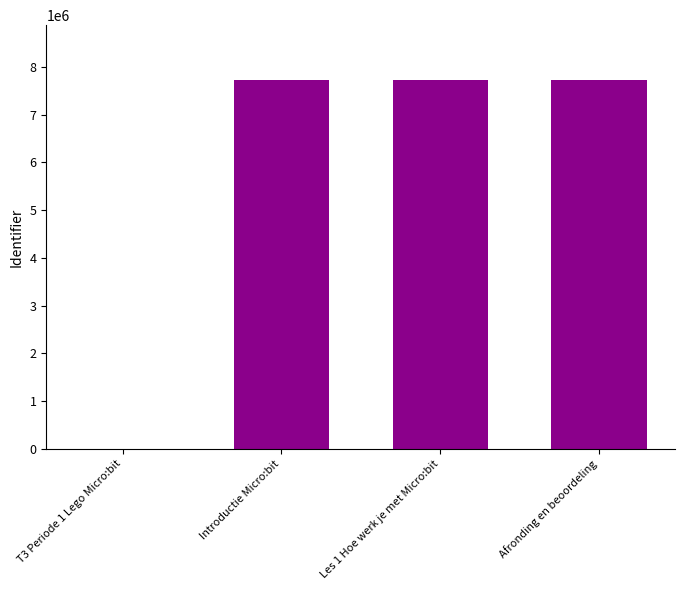

What is the sum of all values?

23155848